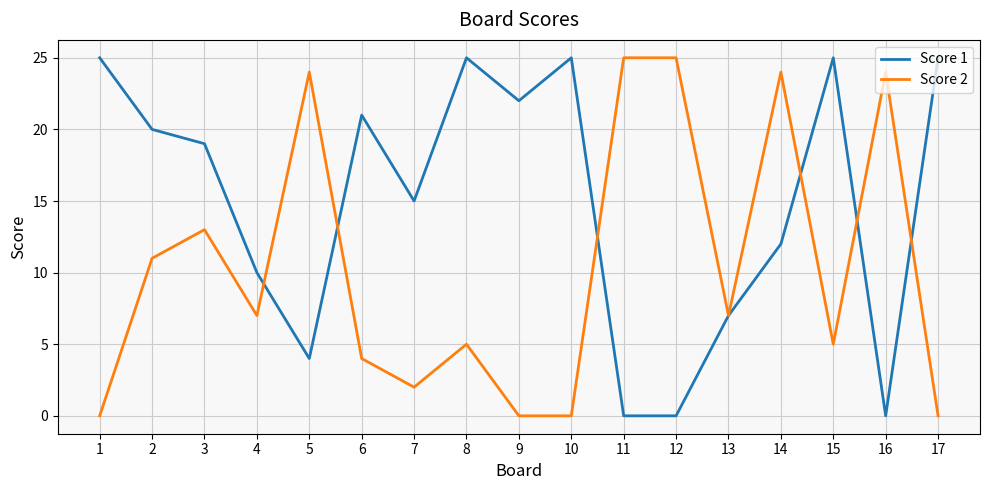

How many categories are shown in the chart?

17